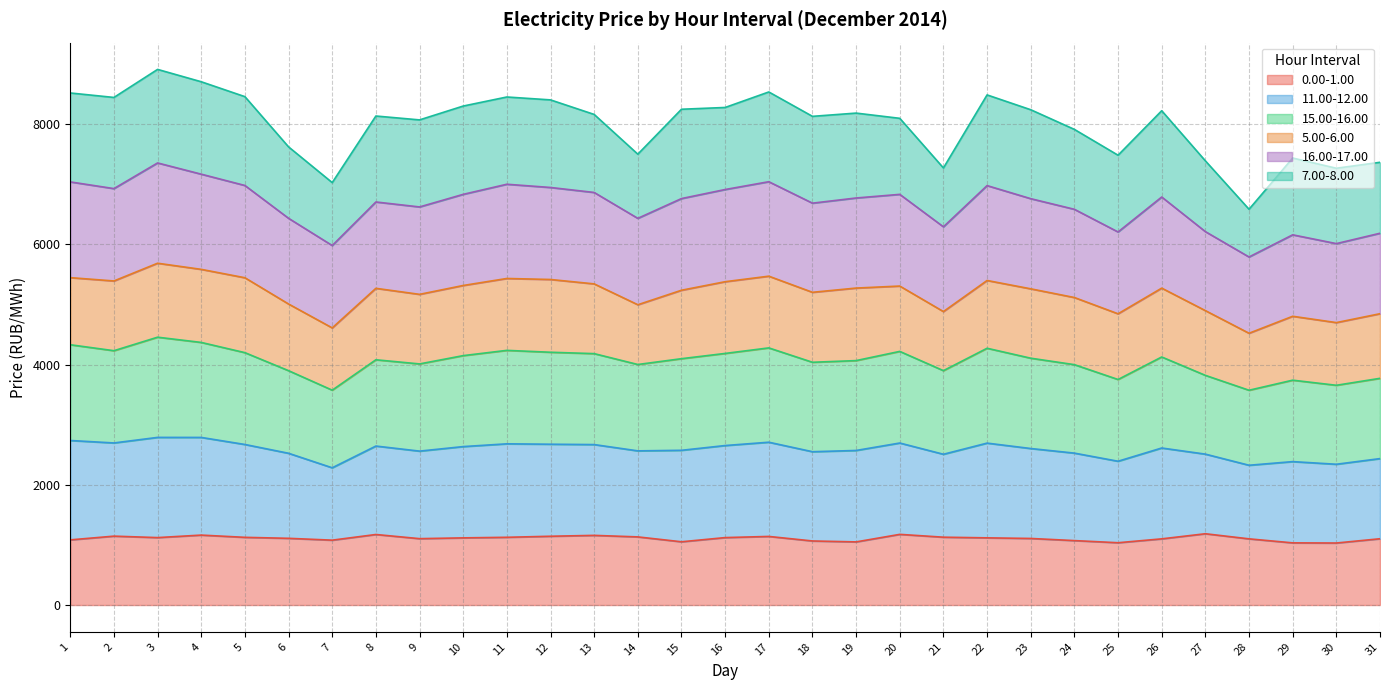

True or false: 0.00-1.00 and 11.00-12.00 intersect in this chart.

False